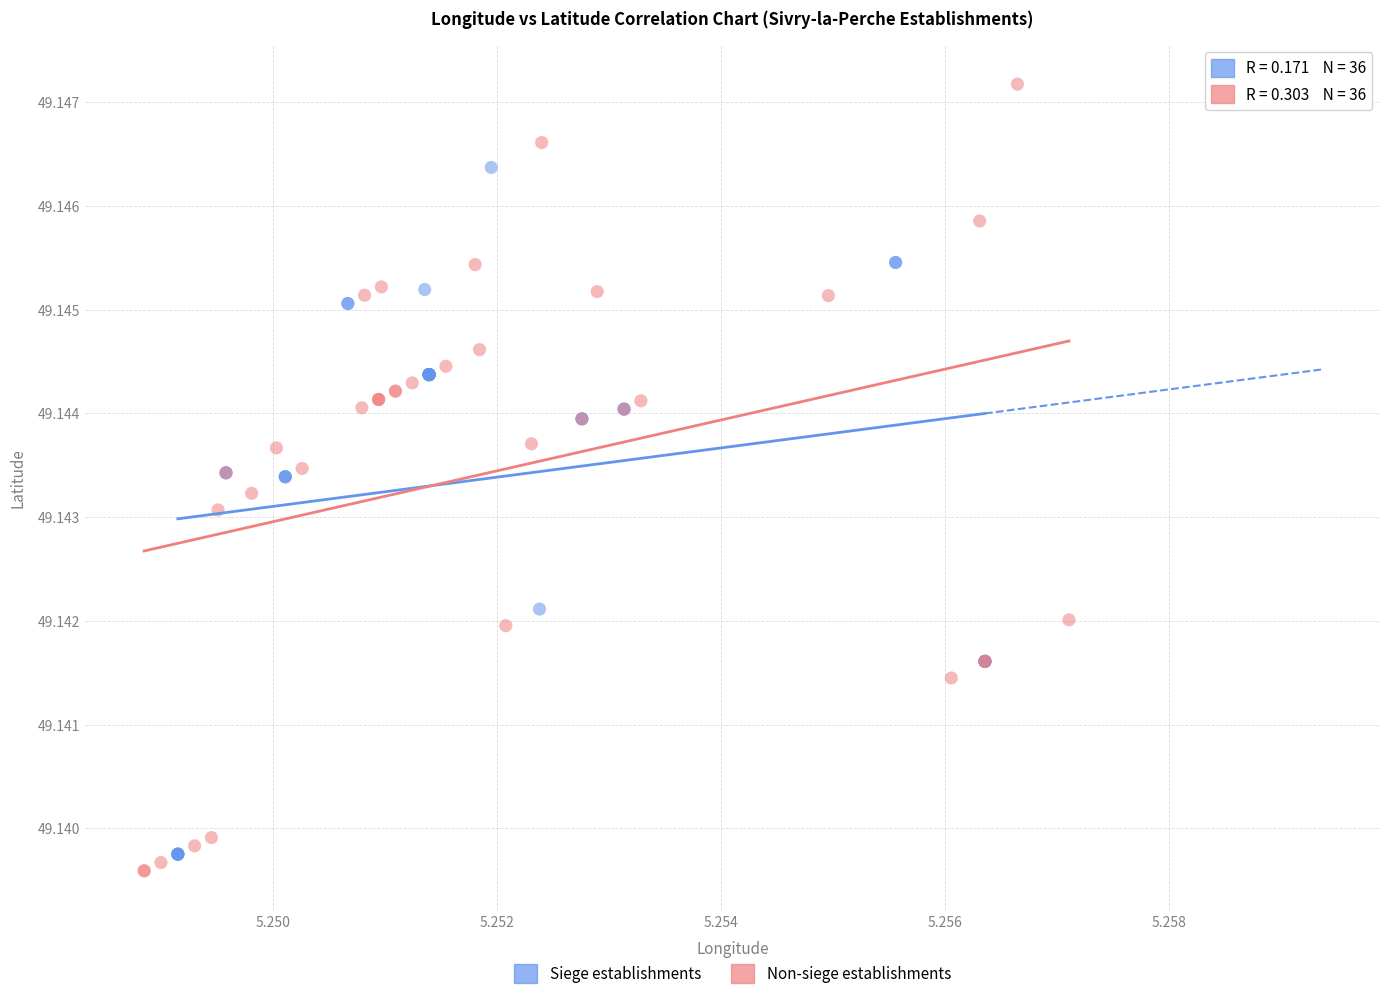

Which series has the widest spread of Y values?

Non-siege establishments